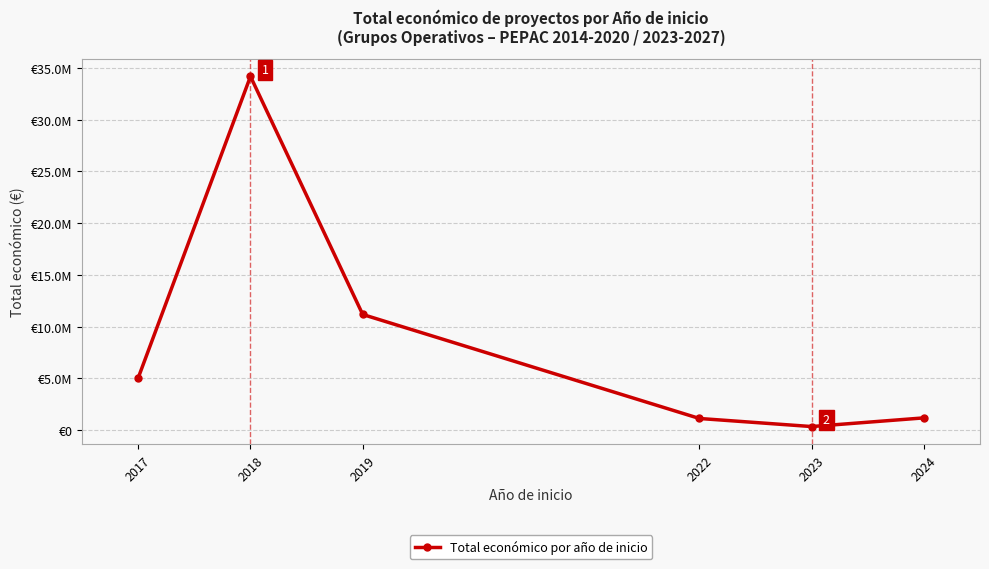

How many points are higher than both their immediate neighbors (excluding endpoints)?

1